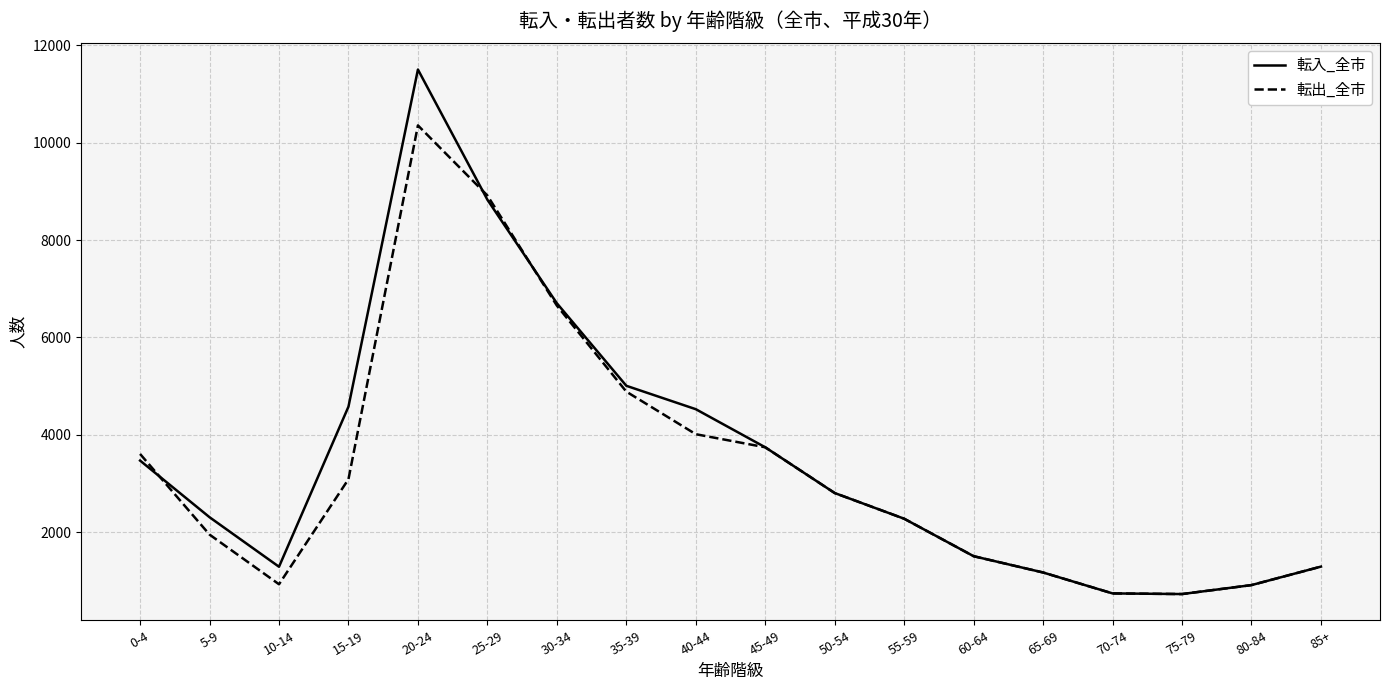

Where does the 転入_全市 series first go above 2801?

0-4